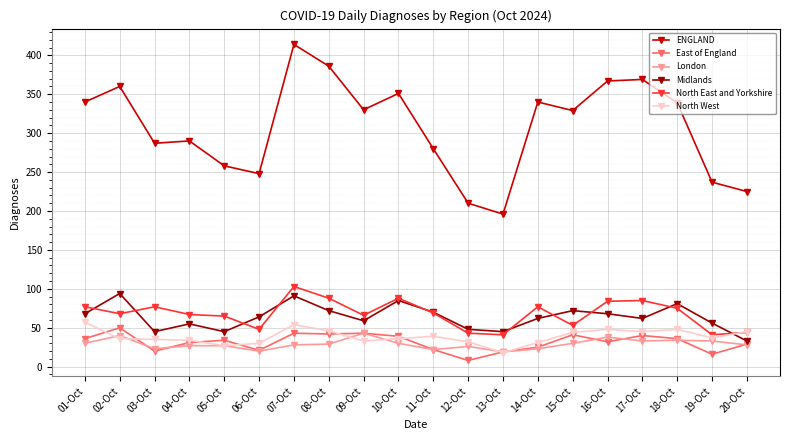

What position from the right is 11-Oct?

10